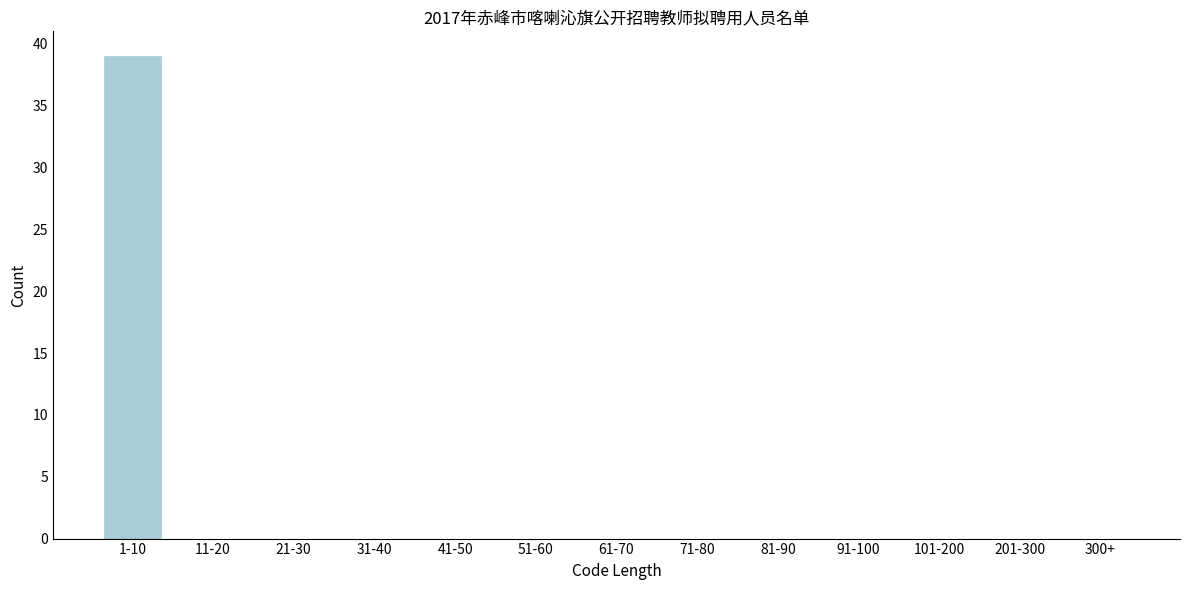

Reading left to right, transcribe all the data shown in this chart.

1-10=39	11-20=0	21-30=0	31-40=0	41-50=0	51-60=0	61-70=0	71-80=0	81-90=0	91-100=0	101-200=0	201-300=0	300+=0